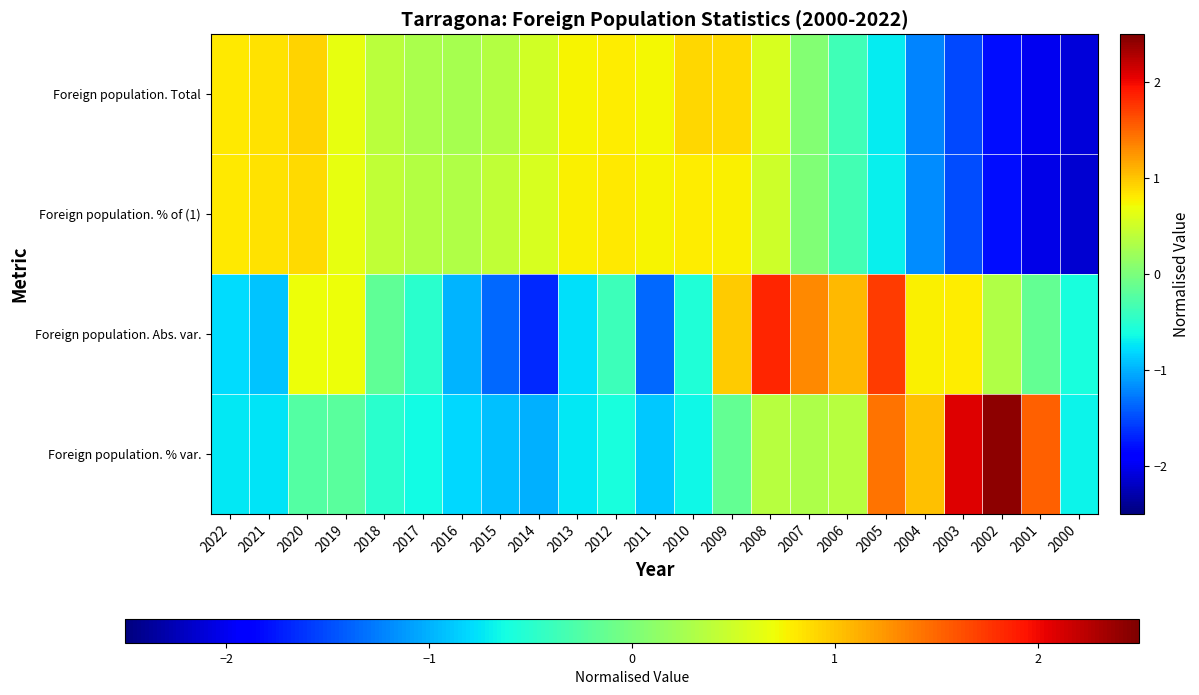

Which series changed the most between 2022 and 2018?

Foreign population. Abs. var.